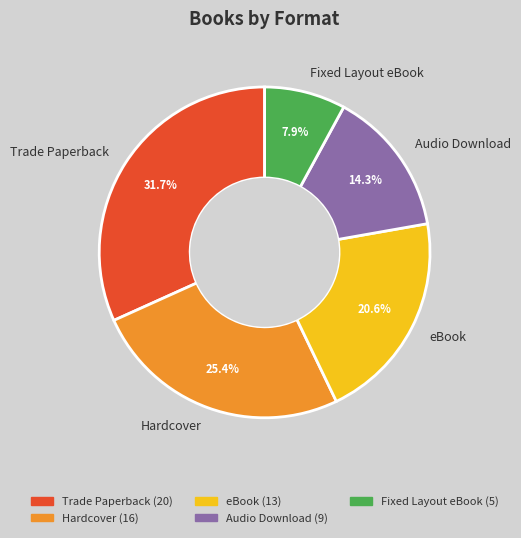

True or false: eBook accounts for 21% of the total.

True